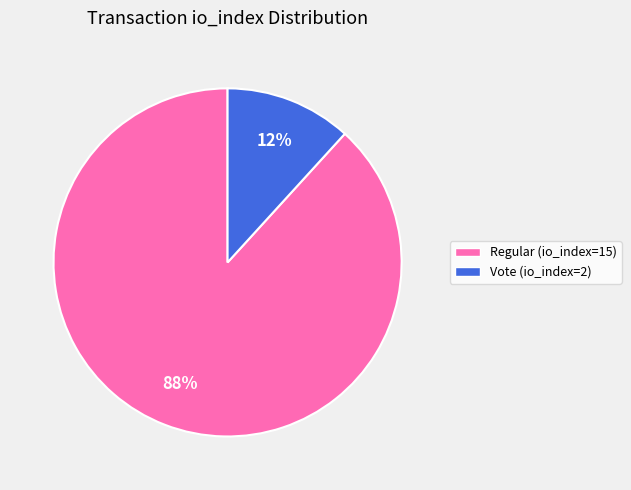

To the nearest percent, what is the difference between the Regular (io_index=15) and Vote (io_index=2) slice percentages?

76%